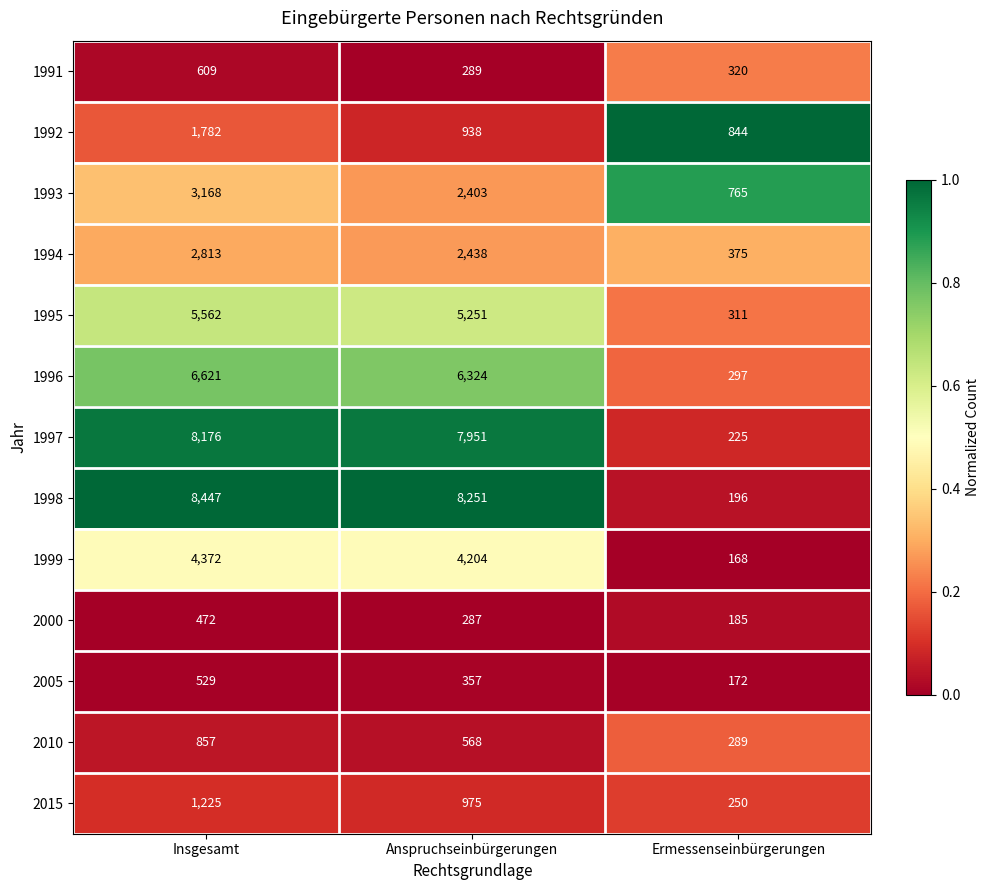

The 1992 series shows 938 at Anspruchseinbürgerungen. True or false?

True